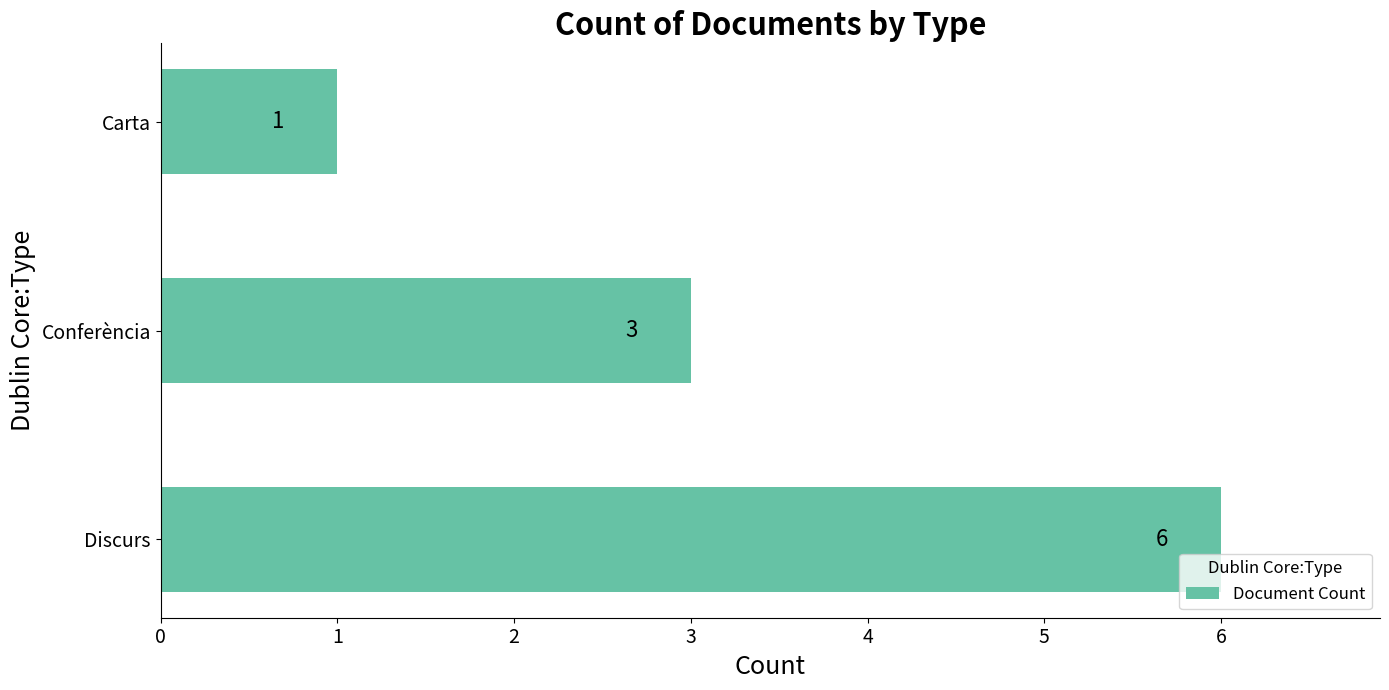

What is the ratio of the value at Carta to the value at Conferència?

0.3